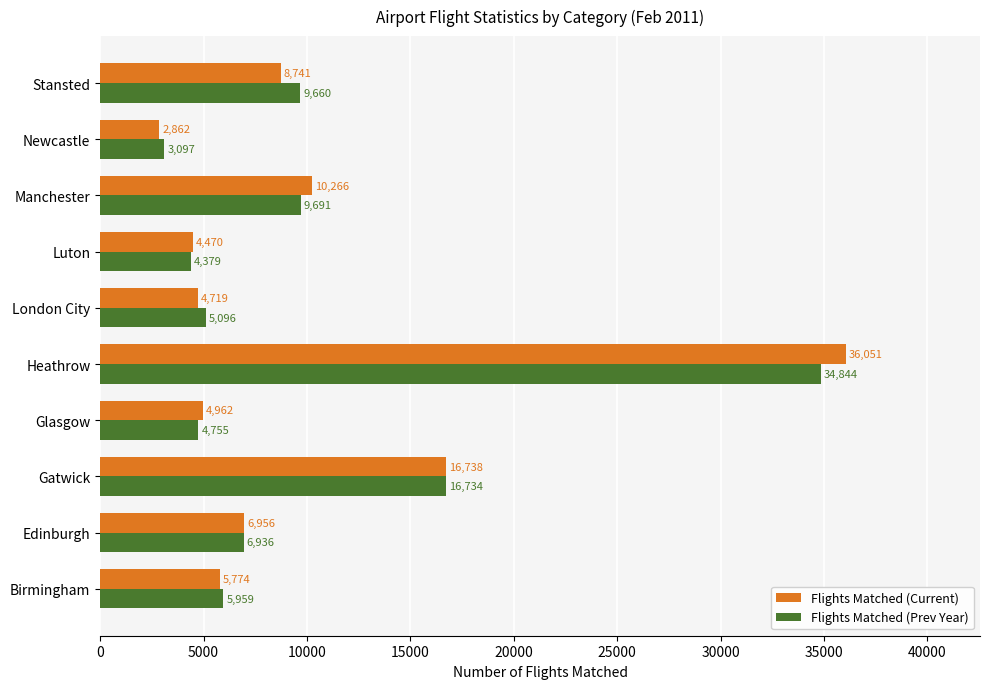

The Flights Matched (Current) series shows 21640 at Heathrow. True or false?

False